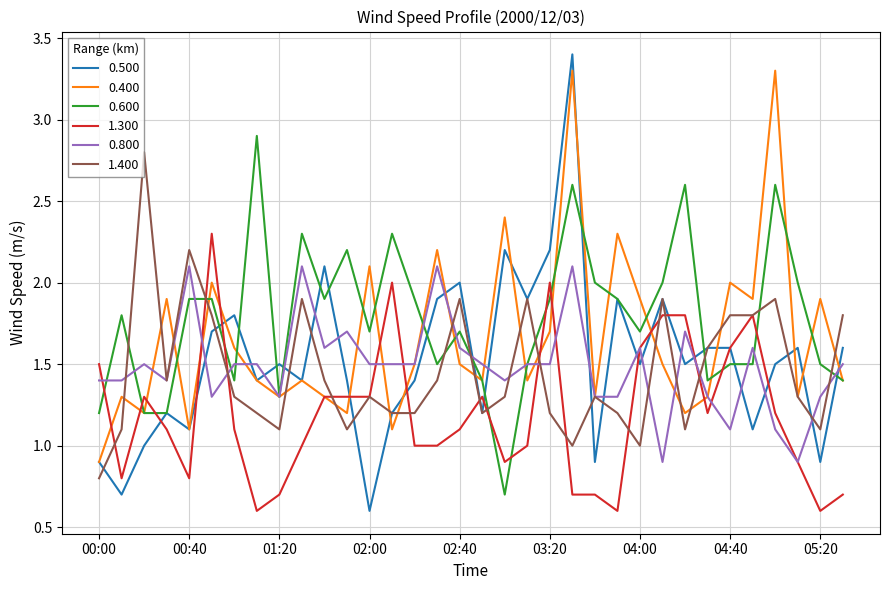

After their last crossing, which series has the higher values: 1.300 or 0.600?

0.600